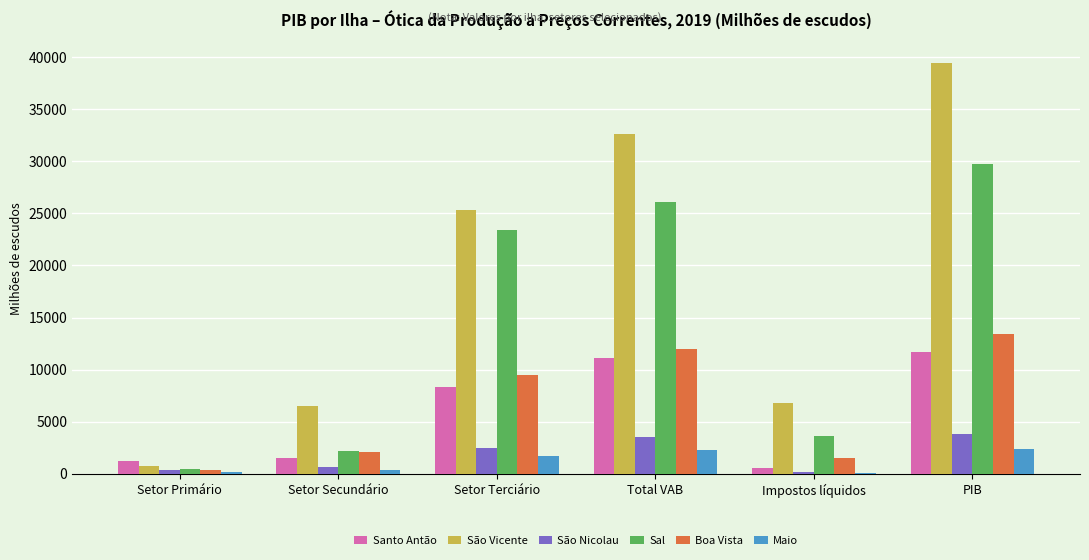

Which series has the largest total across all categories?

São Vicente